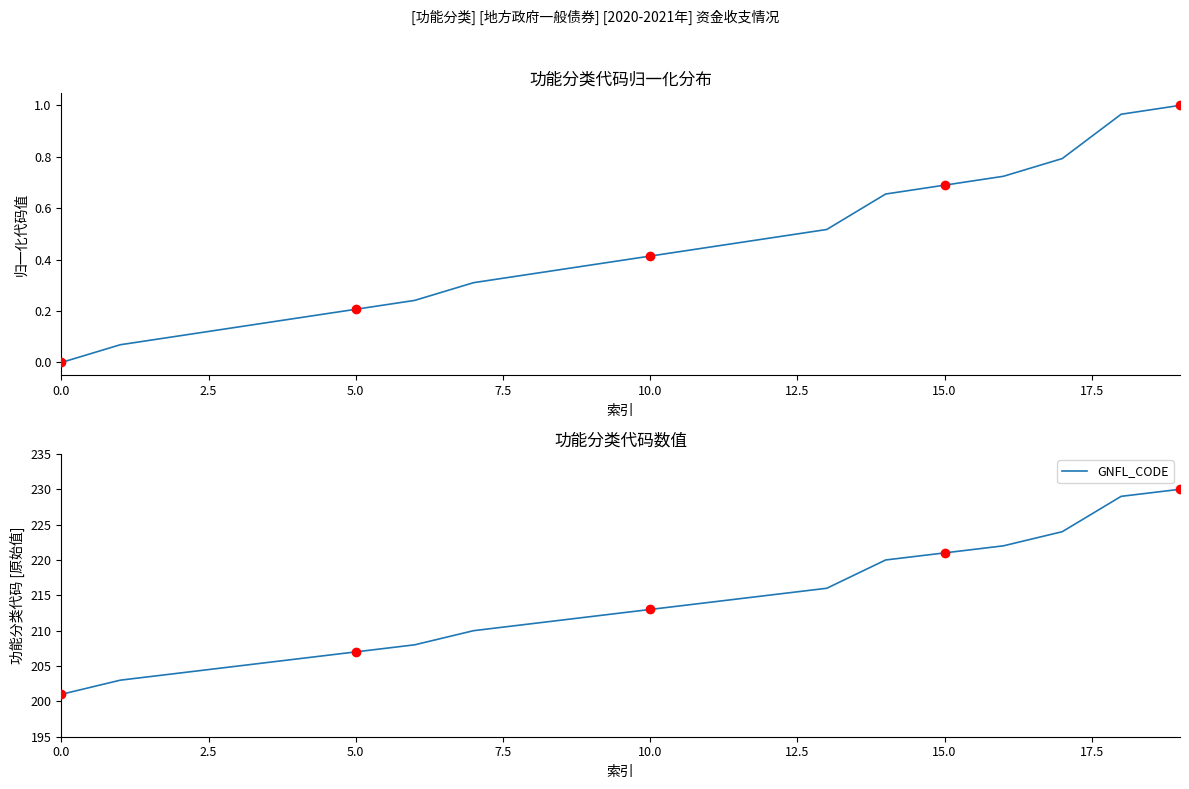

The value of GNFL_CODE at 10.0 is 213. True or false?

True